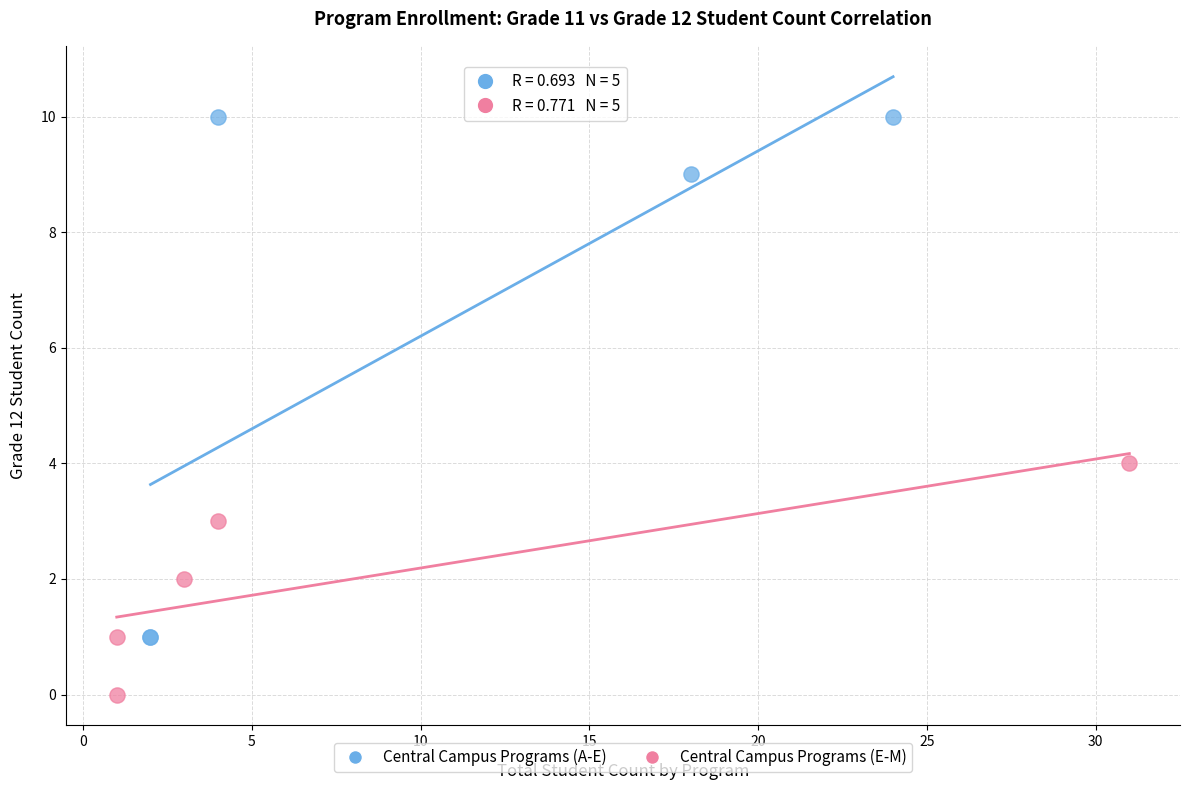

Which series contains the lowest Y value?

Central Campus Programs (E-M)